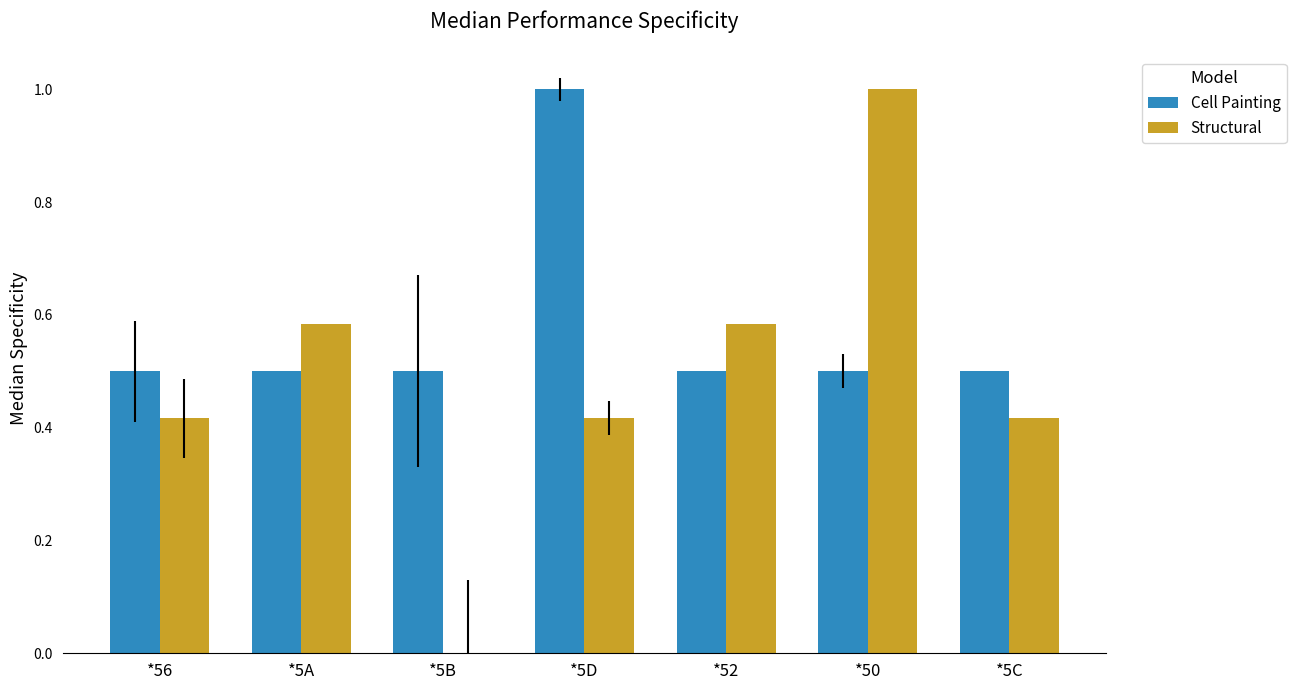

At which category is the sum across all series the highest?

*50